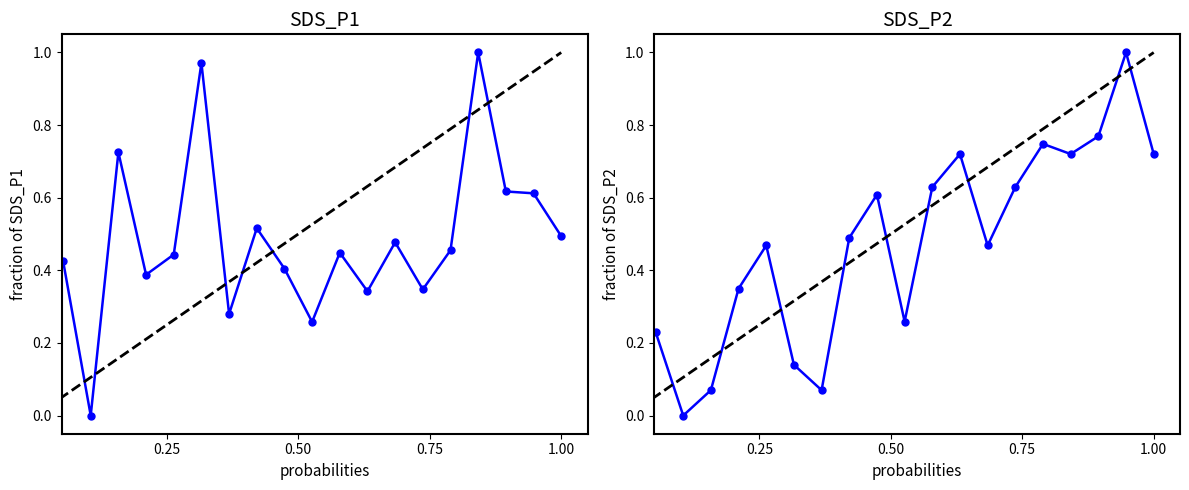

List the series in order of their peak value, highest first.

SDS_P1, SDS_P2